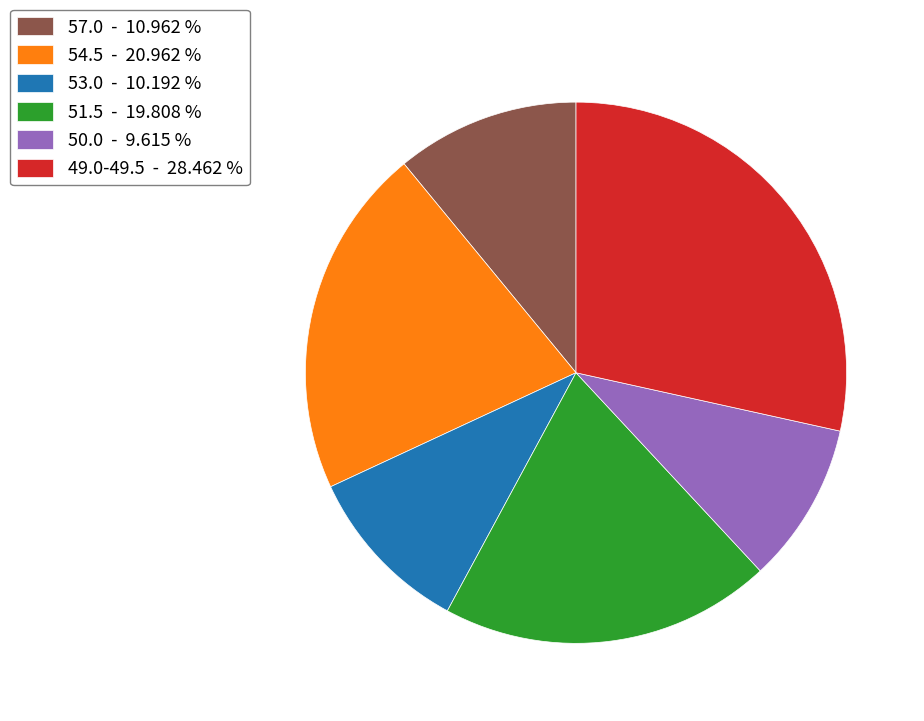

How many slices are in this pie chart?

6